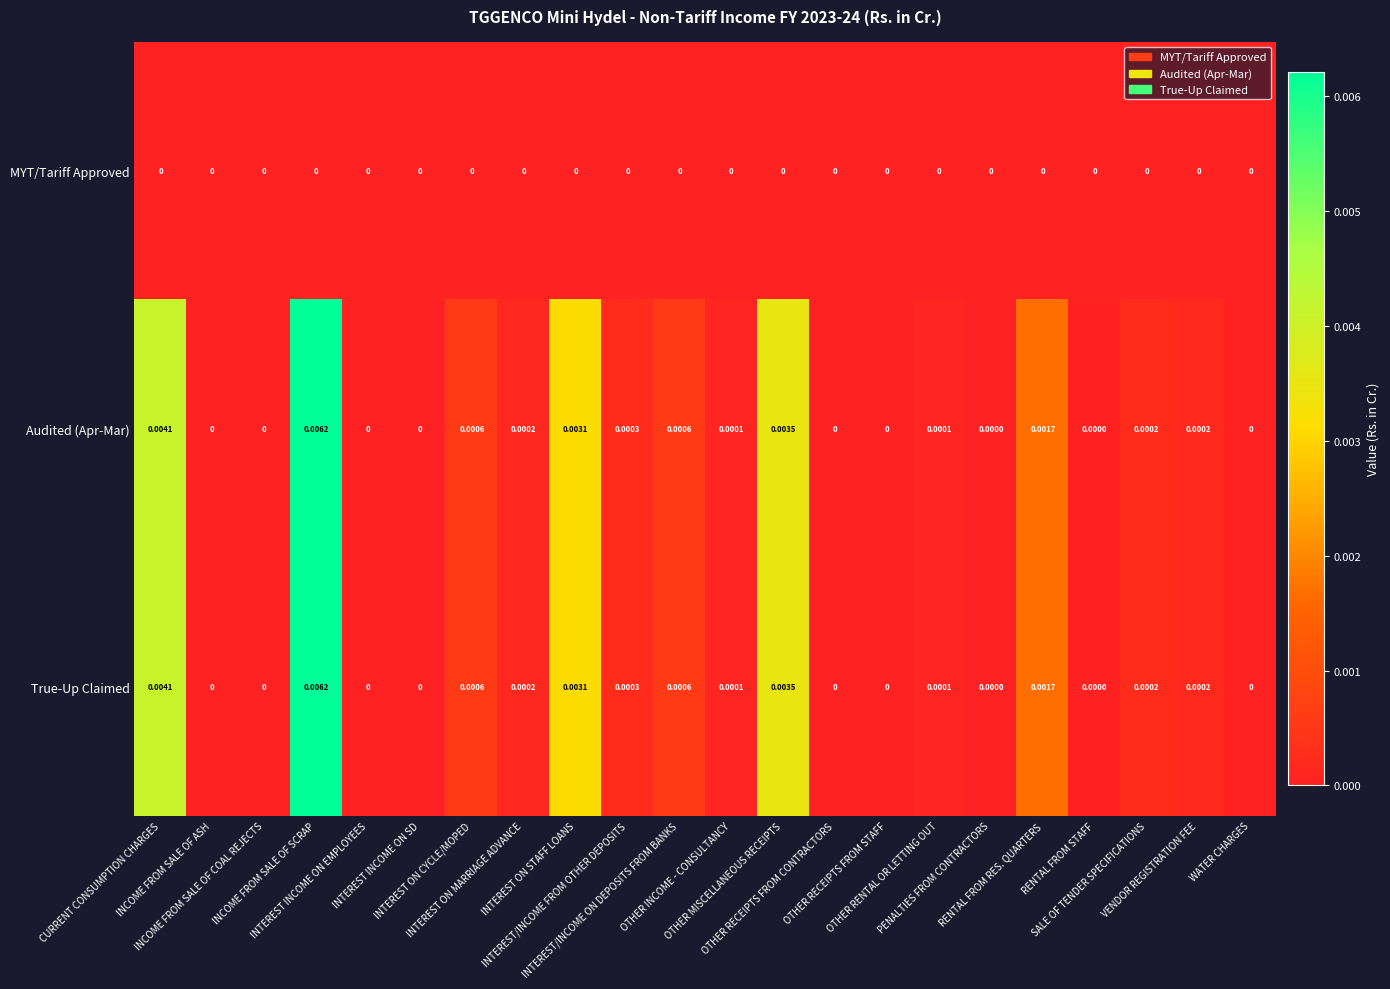

At how many categories does at least one series exceed 0?

15